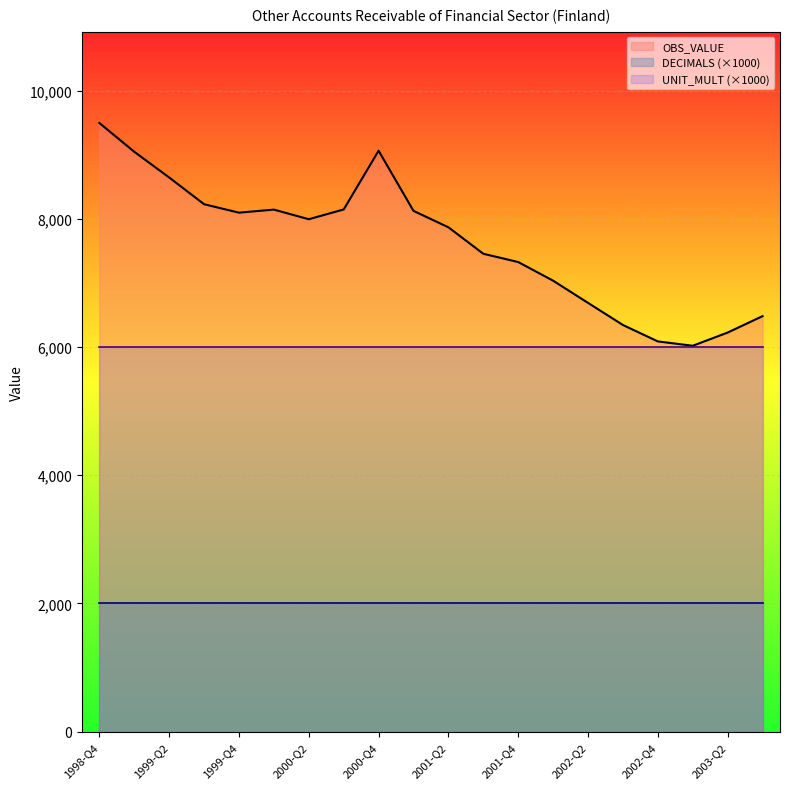

Is it true that UNIT_MULT equals 11 at 2002-Q4?

False